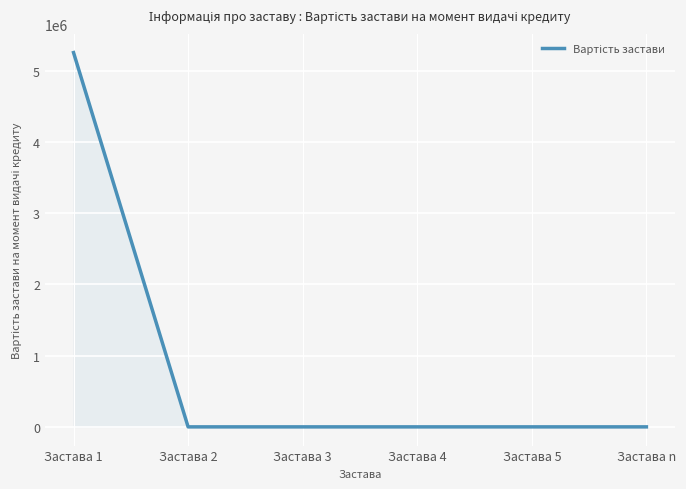

At which category does the chart reach its peak across all series?

Застава 1